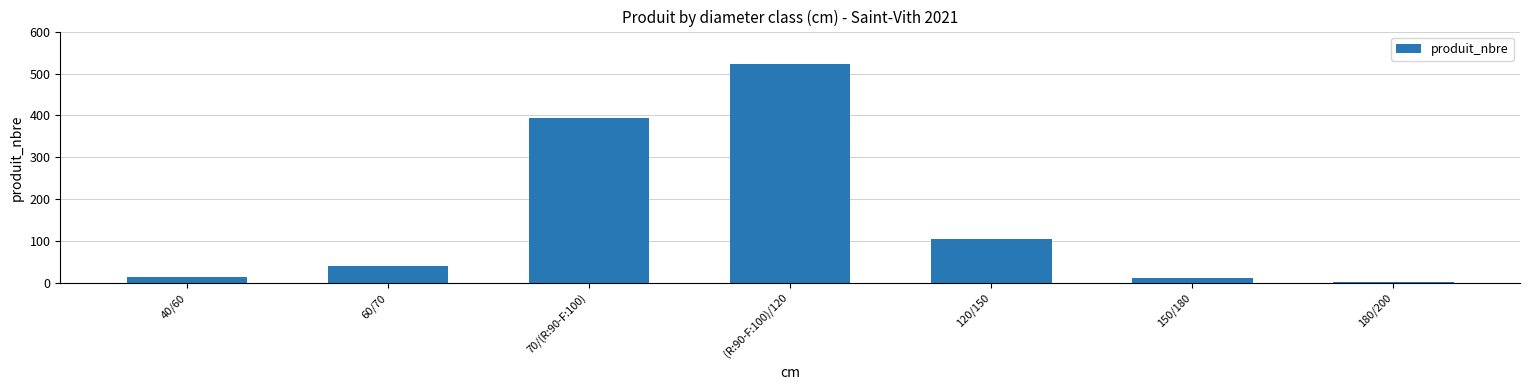

What is the difference between the maximum and minimum values?

519